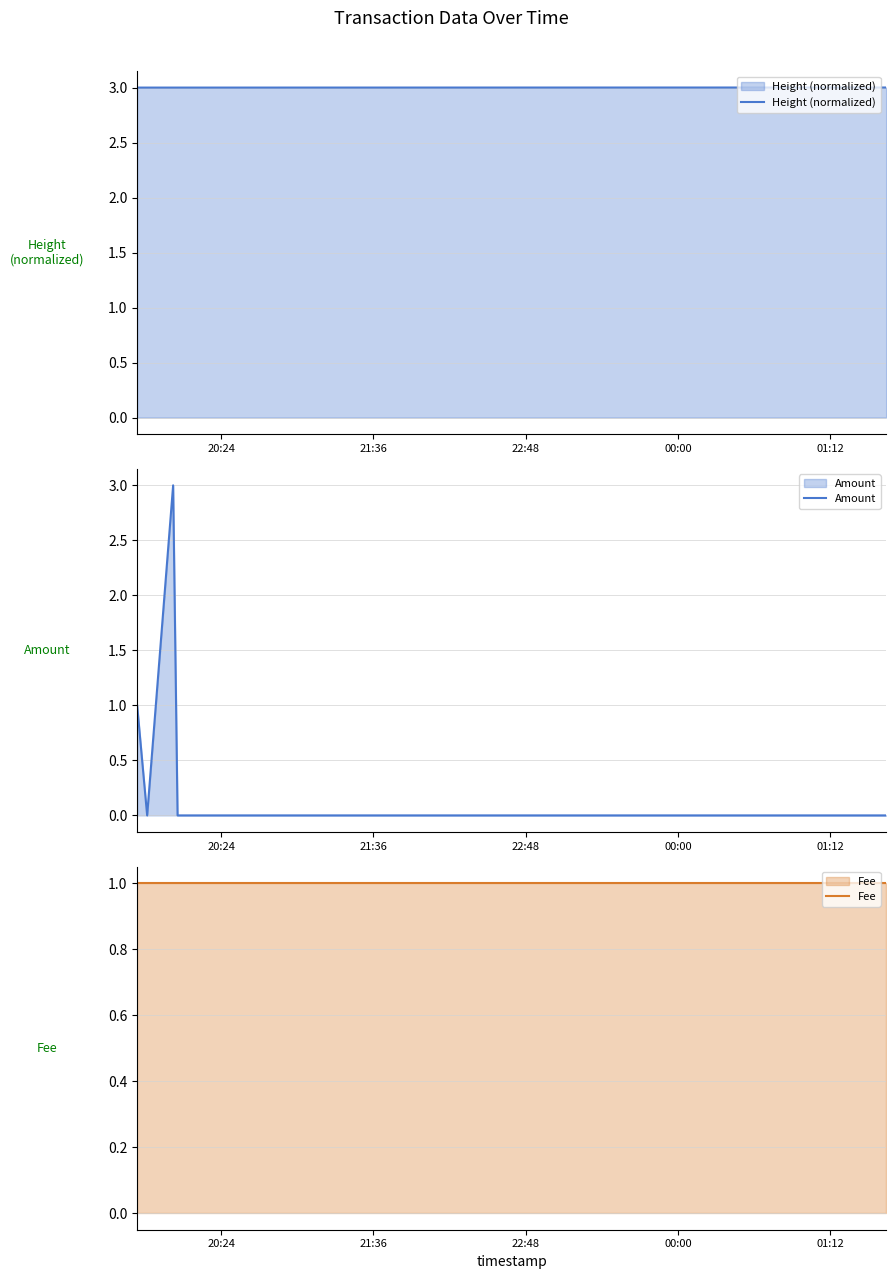

True or false: Height (normalized) has more than 0 interior local peaks.

False